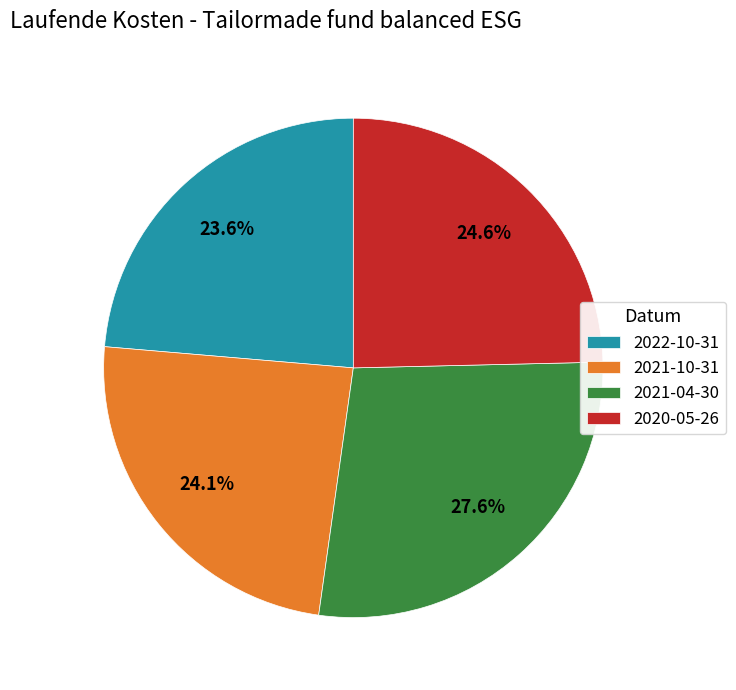

Do 2022-10-31 and 2021-04-30 together represent more than half of the pie?

Yes